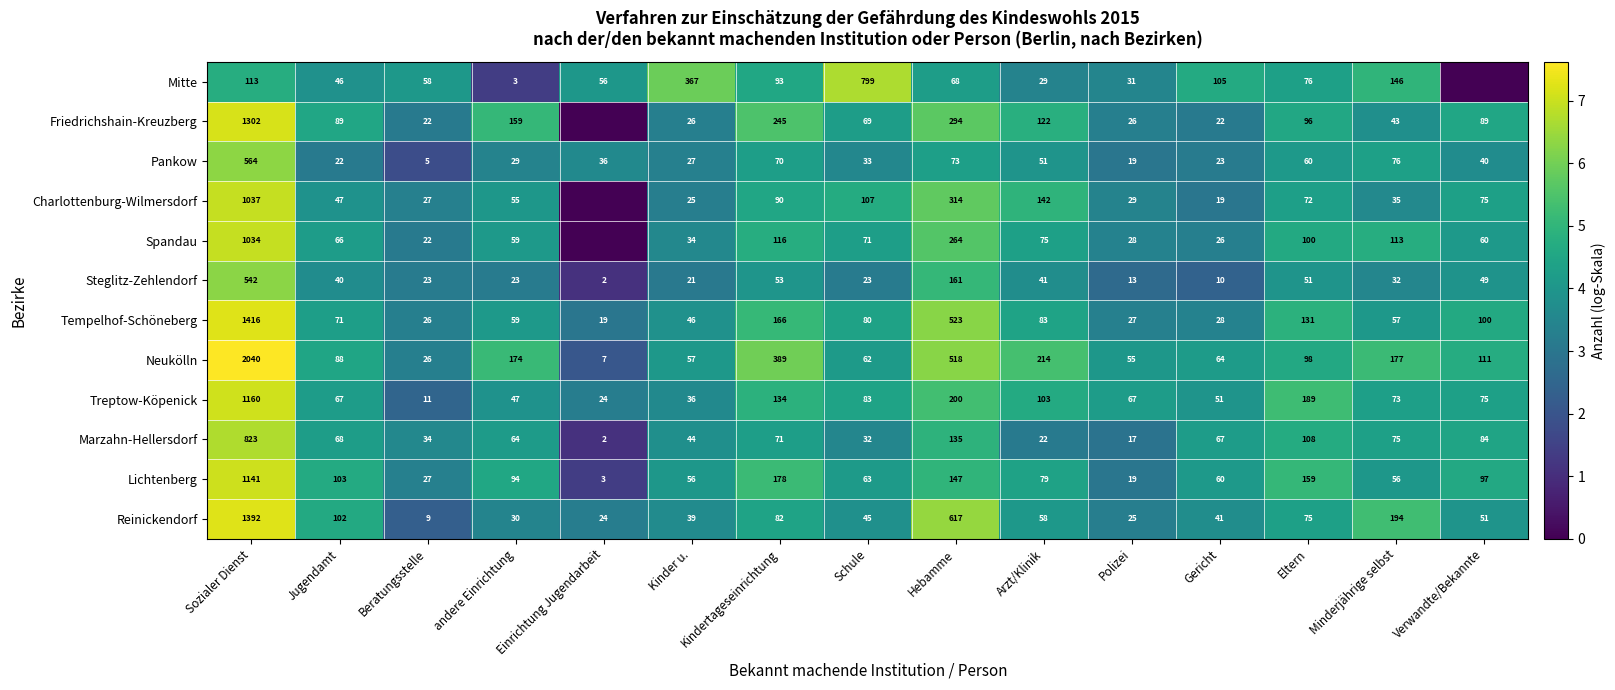

Which series changed the most between Sozialer Dienst and Kinder u.?

Neukölln